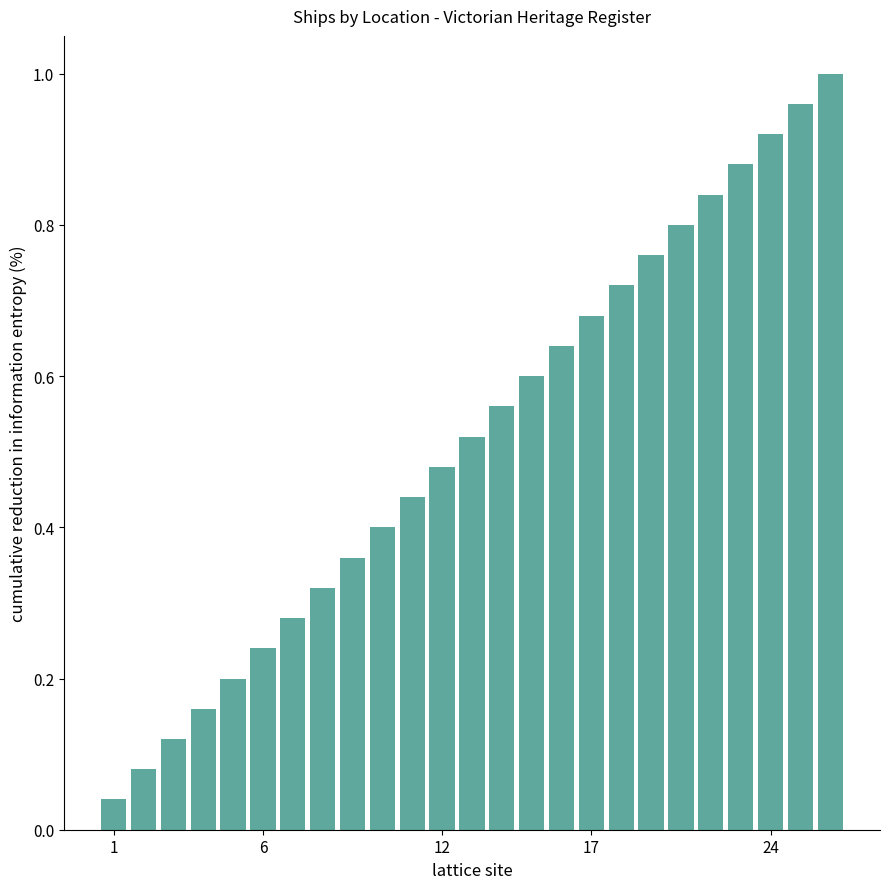

Are the bars grouped side by side (vs. stacked)?

No